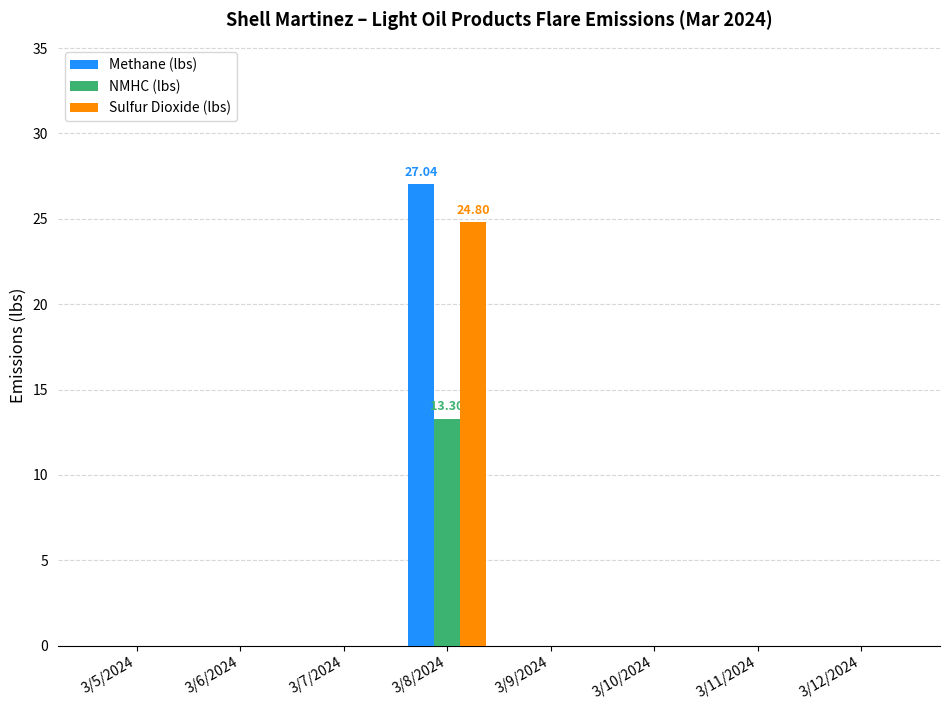

What is the total value across all series at 3/8/2024?

65.1